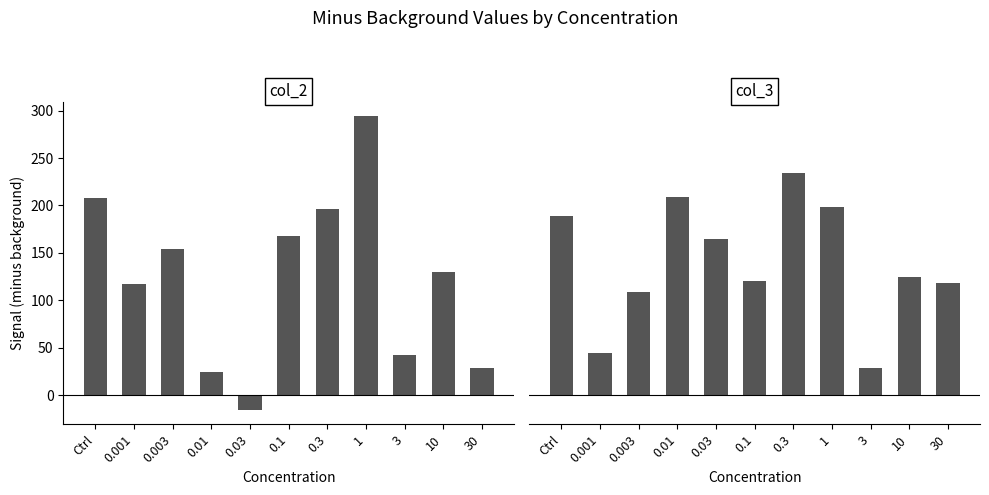

List the series in order of their overall mean, highest first.

col_3, col_2